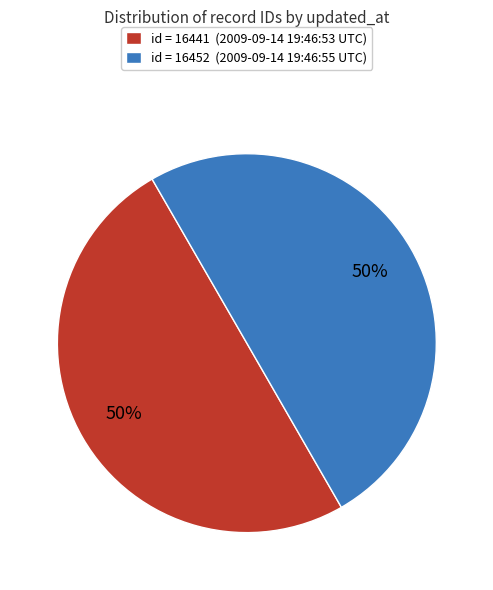

The id = 16441 (2009-09-14 19:46:53 UTC) slice represents 50% of the pie. True or false?

True